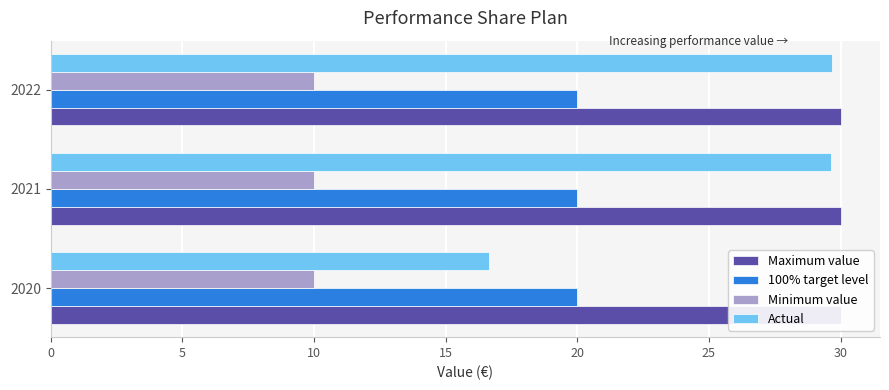

Between 0 and 10, which series saw the biggest shift?

Actual